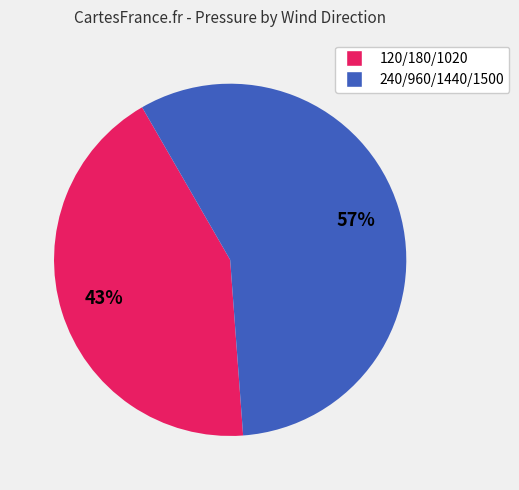

Is there a majority slice in this chart?

Yes